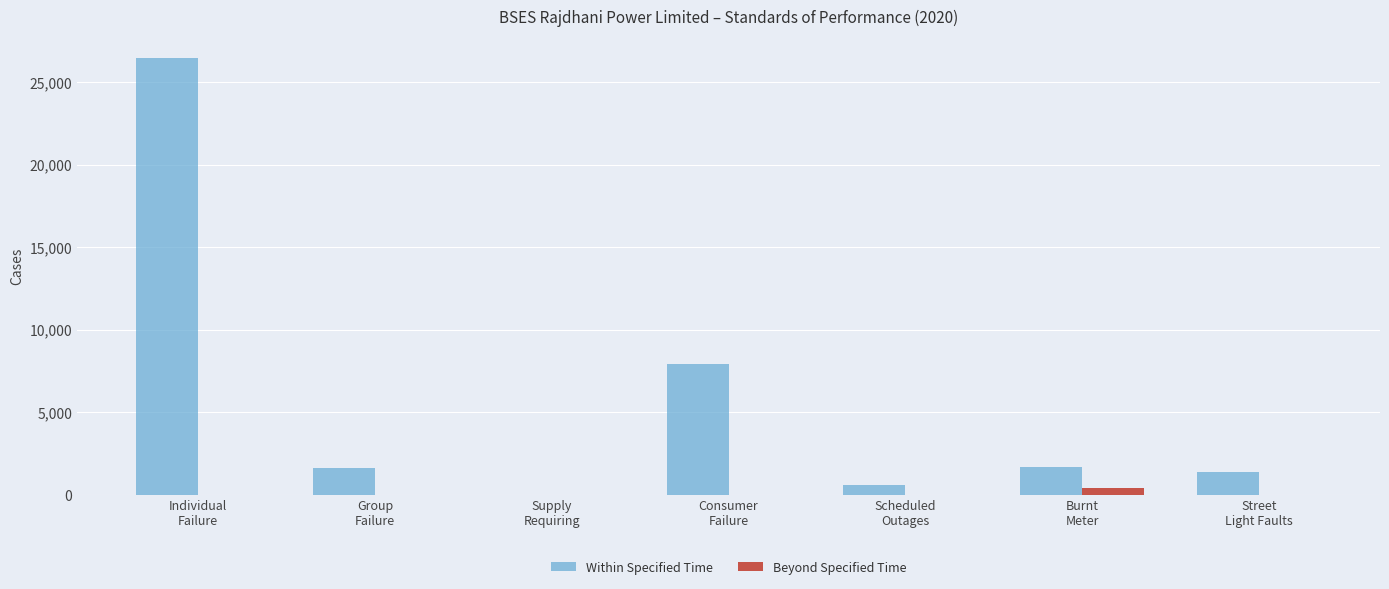

Which series has the largest total across all categories?

Within Specified Time